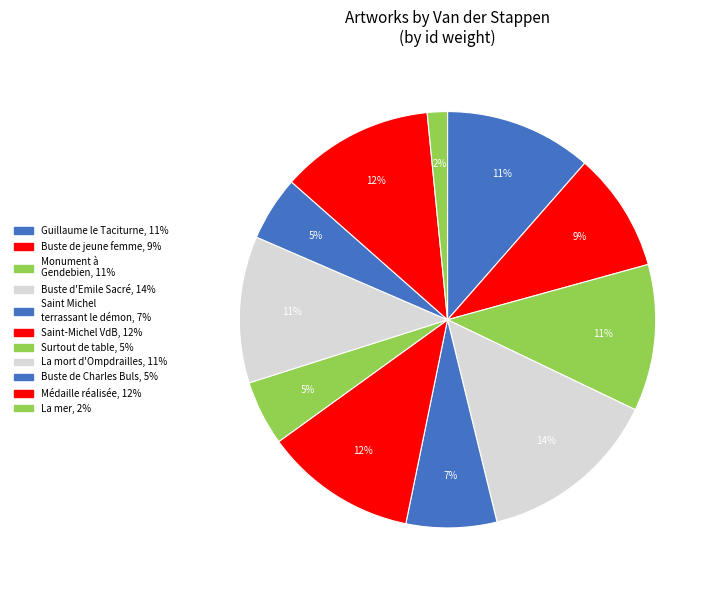

What is the largest slice in the pie chart?

Buste d'Emile Sacré